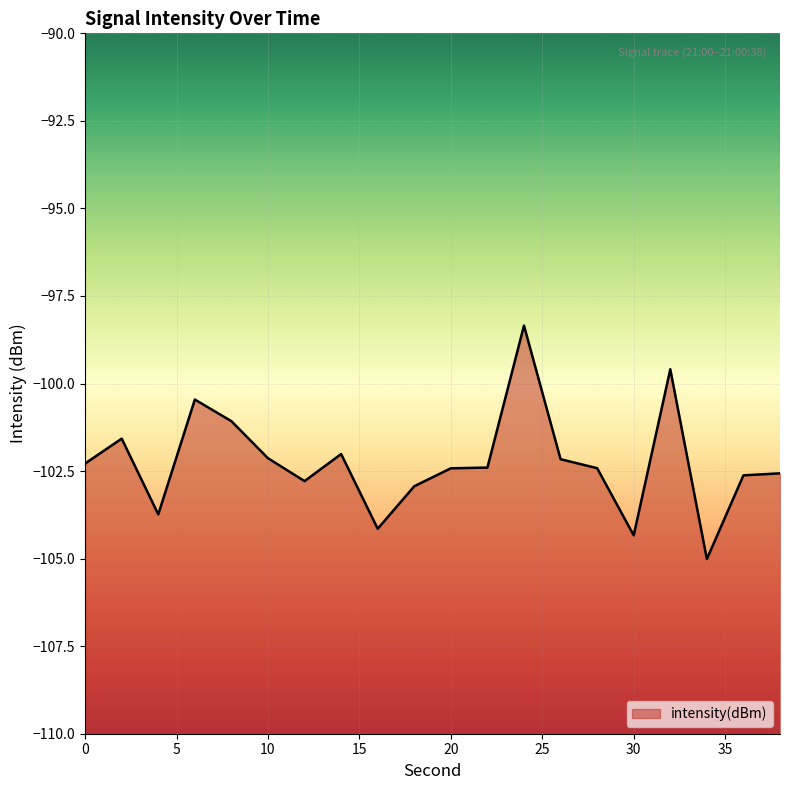

Rank the categories by value from lowest to highest.

34, 30, 16, 4, 18, 12, 36, 38, 20, 28, 22, 0, 26, 10, 14, 2, 8, 6, 32, 24